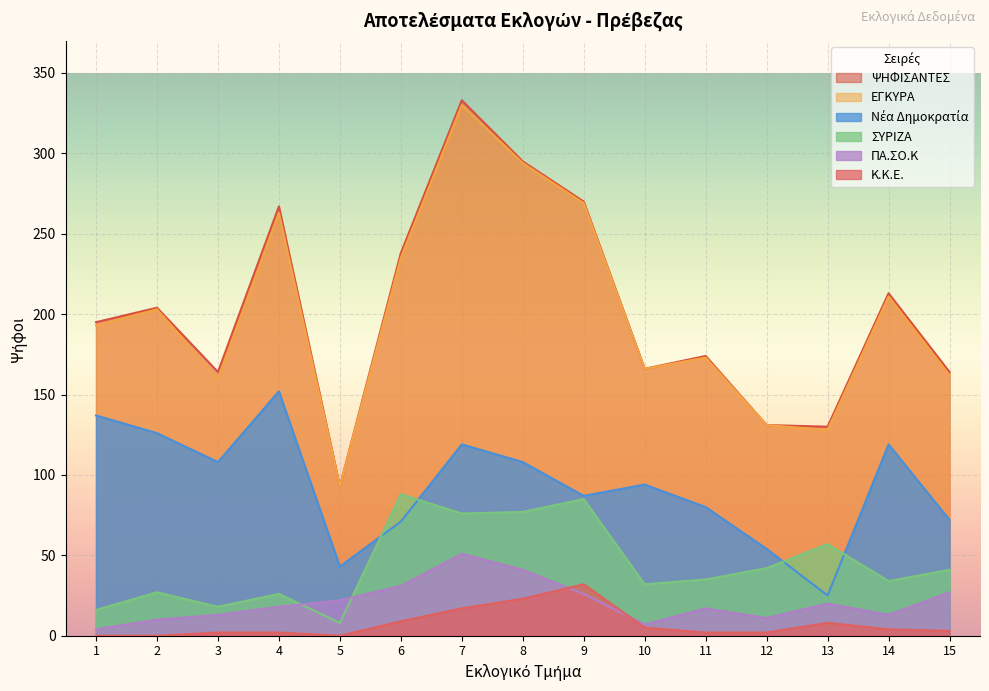

What is the maximum value for ΨΗΦΙΣΑΝΤΕΣ?

333